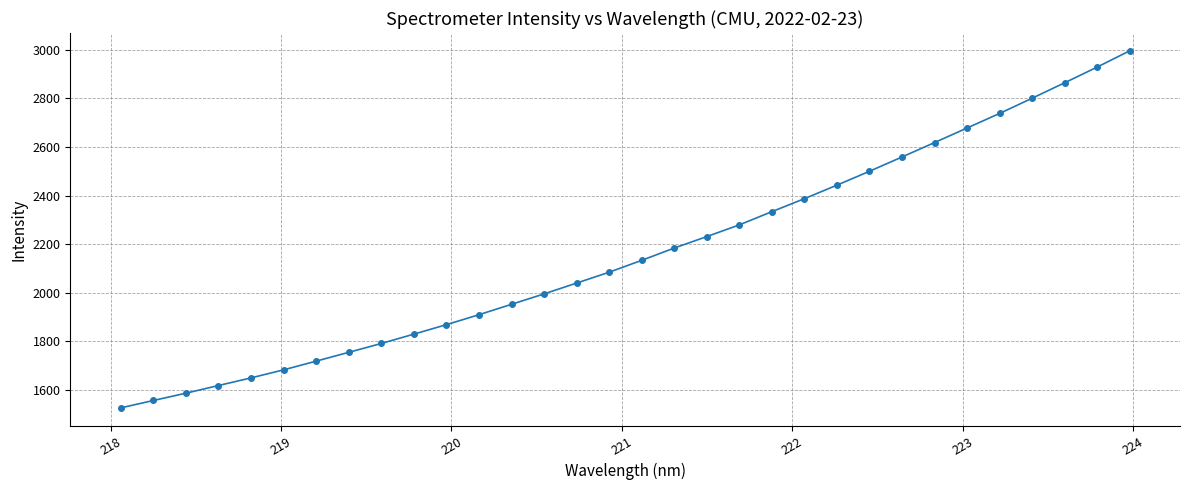

What is the value of the 24th point from the left?

2500.2